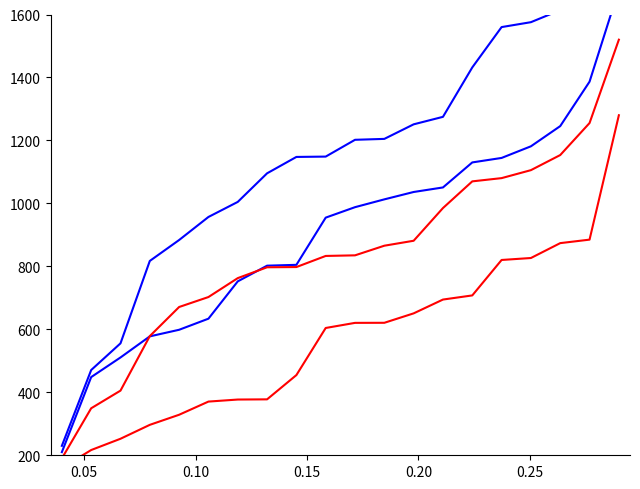

Is it true that intensity_blue1 equals 810.9 at 17?

False